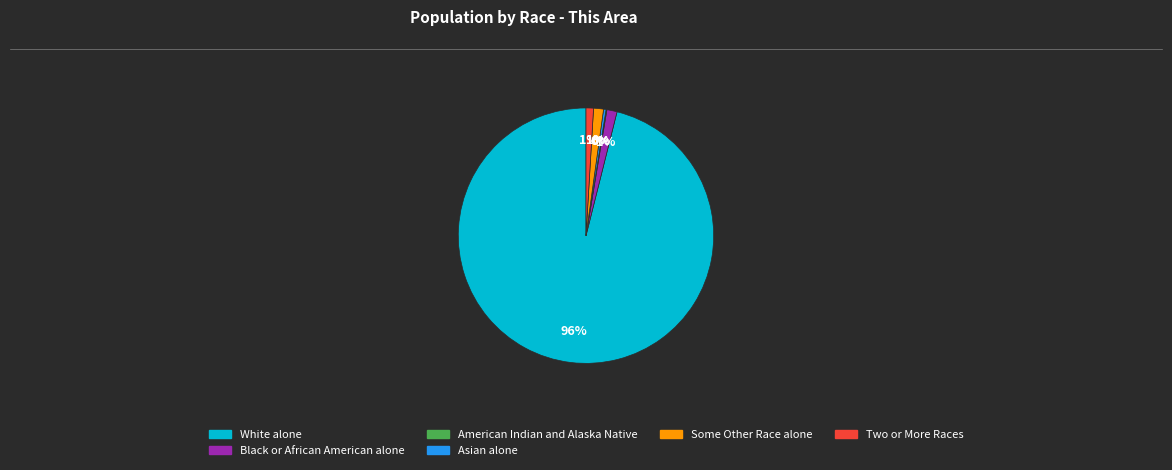

To the nearest percent, what is the average slice percentage?

17%